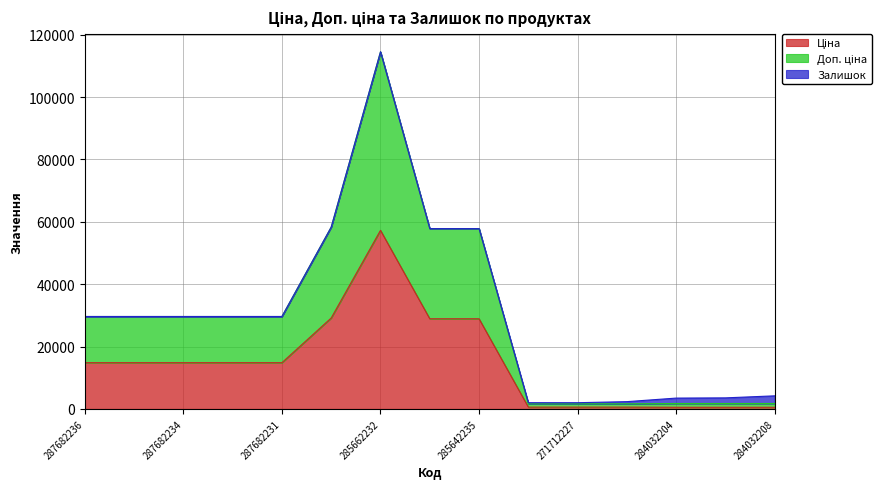

At which category is the sum across all series the highest?

285662232